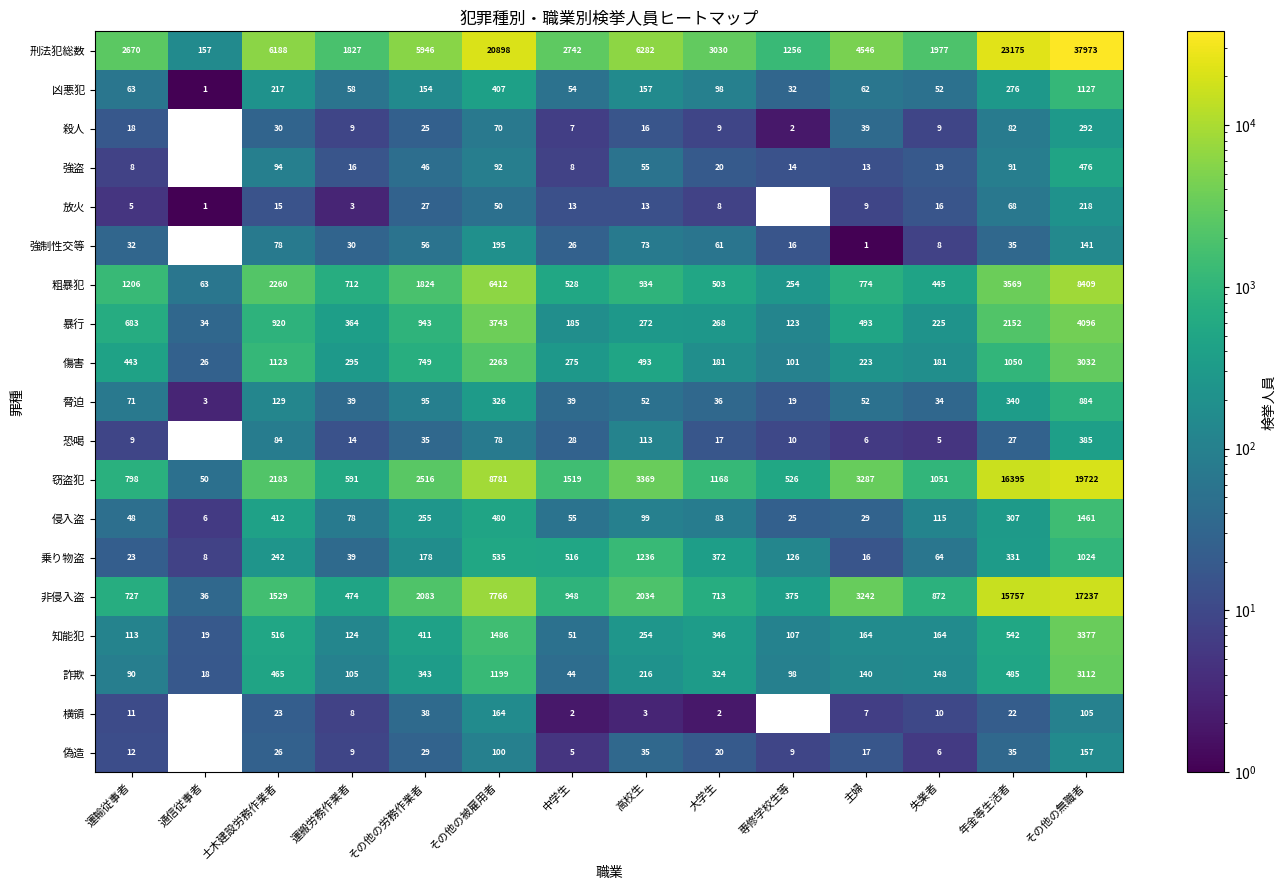

At which label does 凶悪犯 reach its peak?

その他の無職者